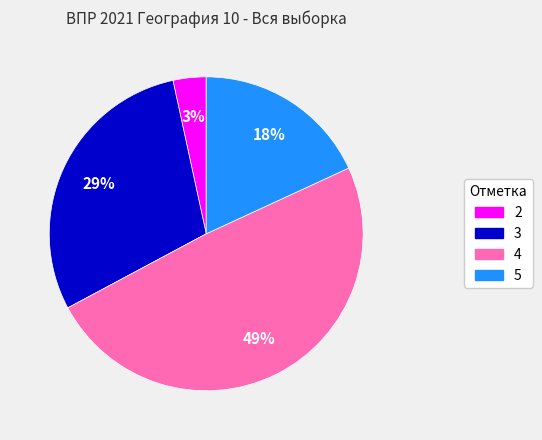

To the nearest percent, what is the average slice percentage?

25%